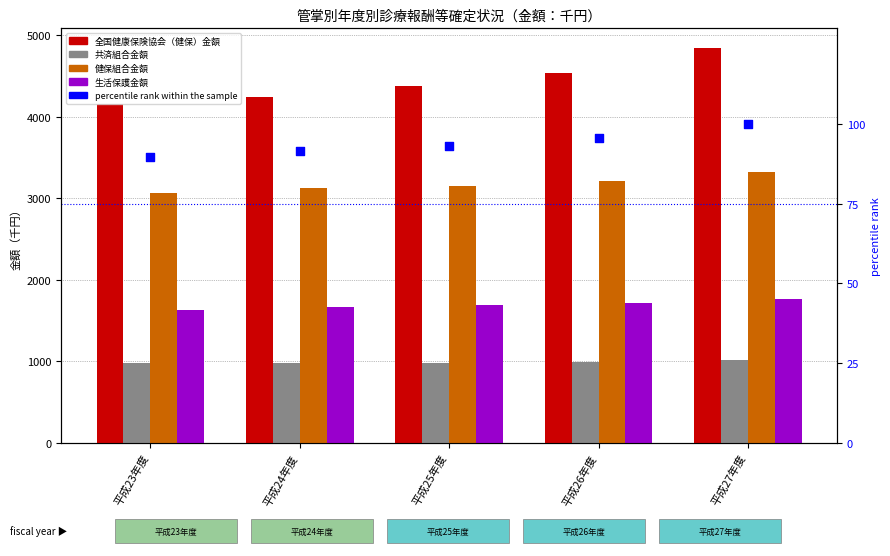

Which series has the largest total across all categories?

全国健康保険協会（健保）金額